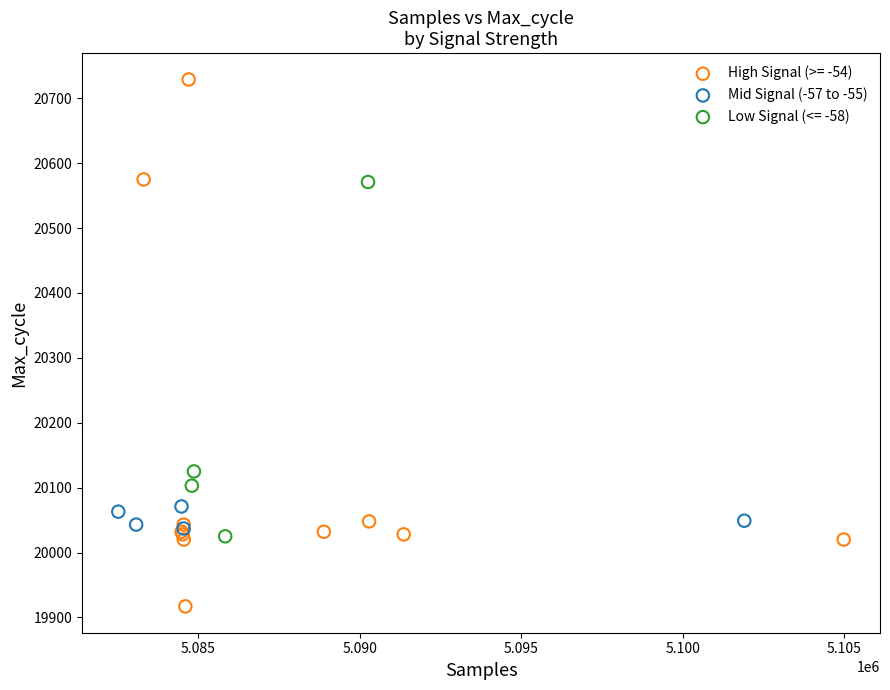

Which series reaches the maximum Y coordinate?

High Signal (>= -54)